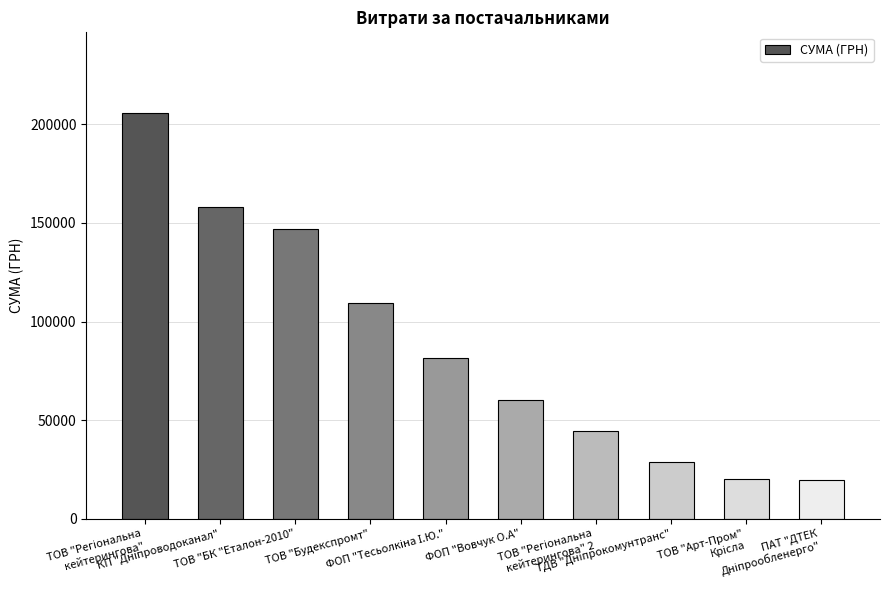

What is the minimum value shown in the chart?

19502.1